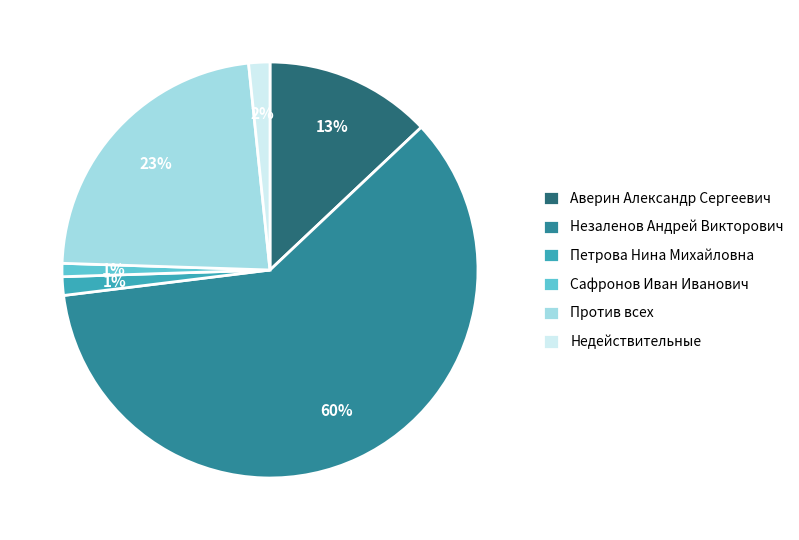

True or false: Петрова Нина Михайловна accounts for 11% of the total.

False